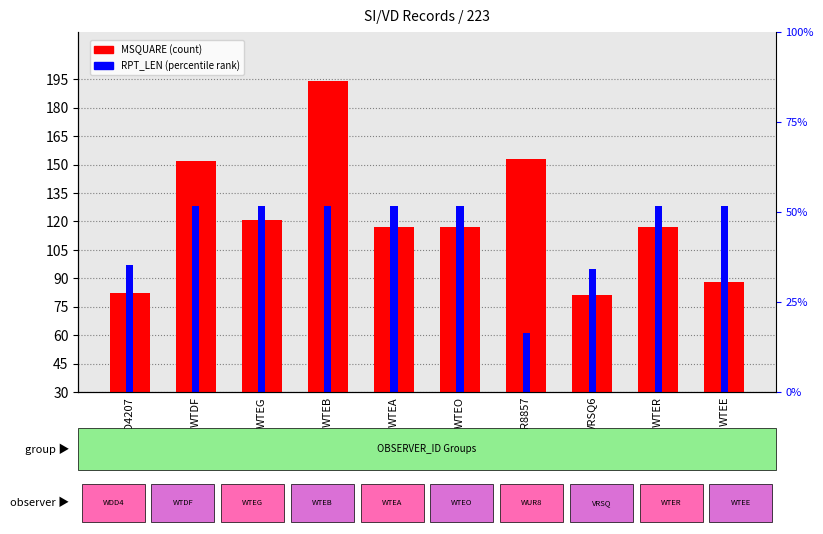

What is the difference between the highest and lowest values at WTER?

11